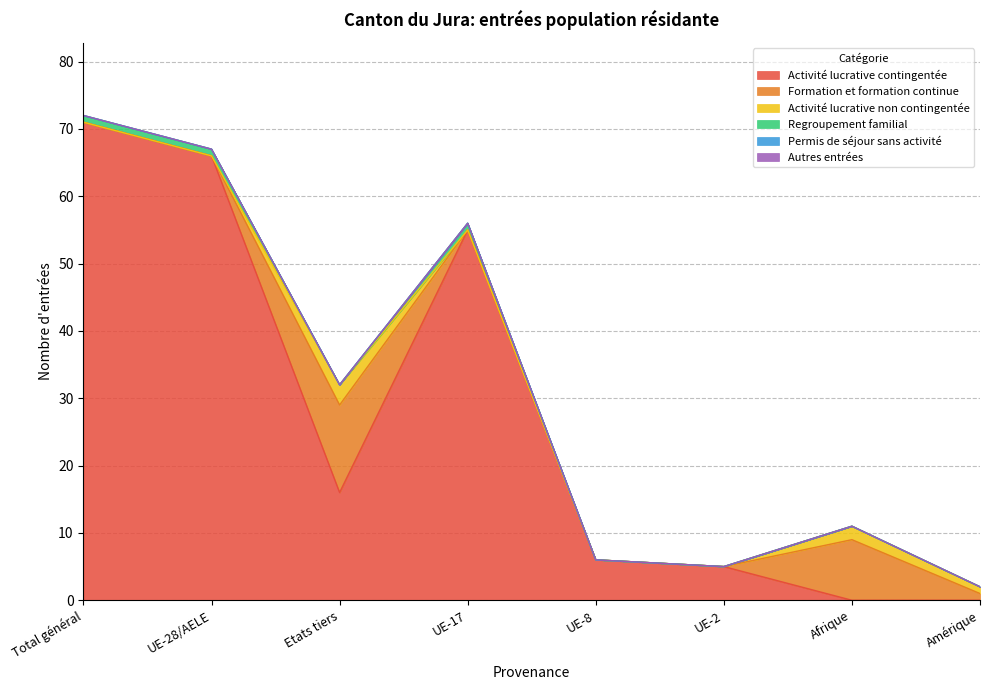

How many times do Formation et formation continue and Regroupement familial cross each other?

2